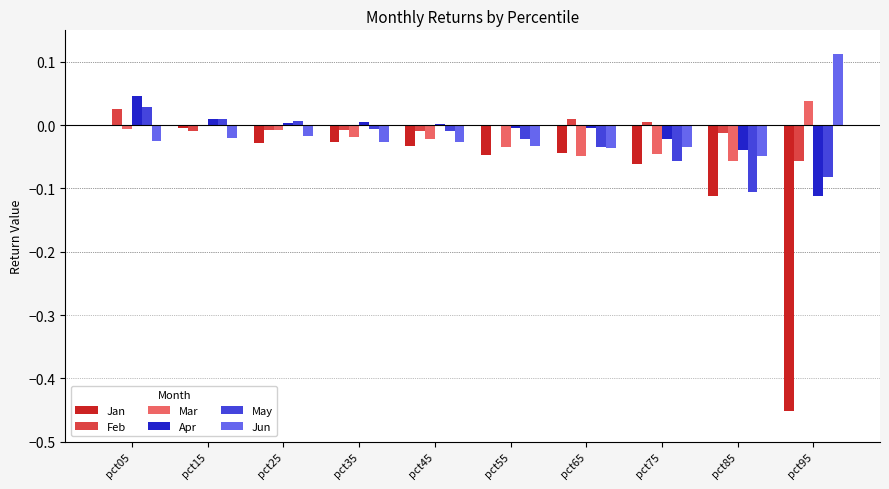

True or false: Jun has a value of -0.0 at pct05.

True